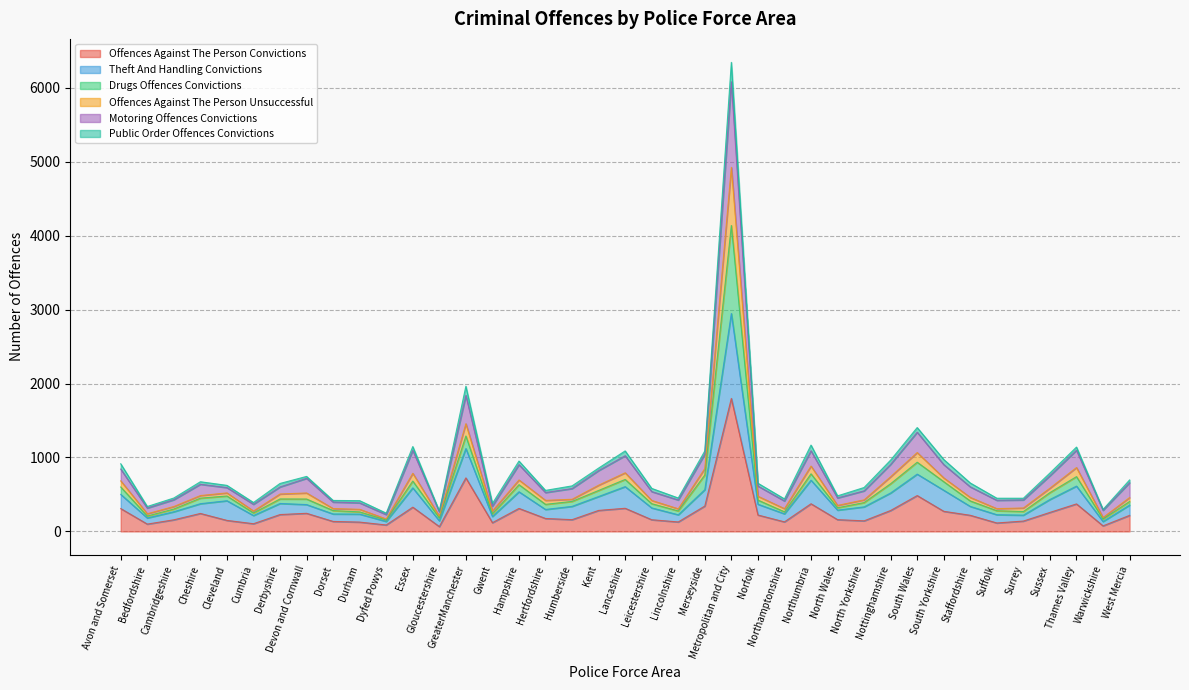

What is the value of the Theft And Handling Convictions point at the 7th from the left?

378